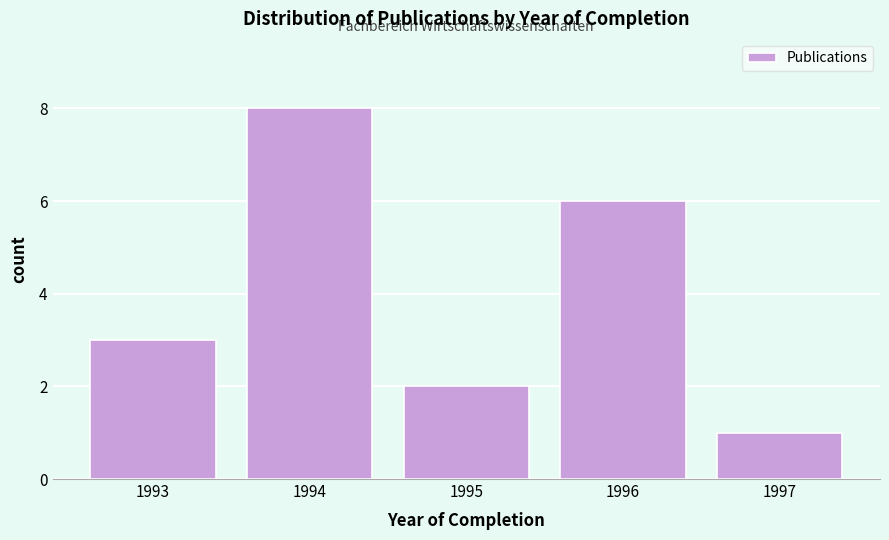

Which range on the x-axis has the tallest bar?

1993.5 to 1994.5